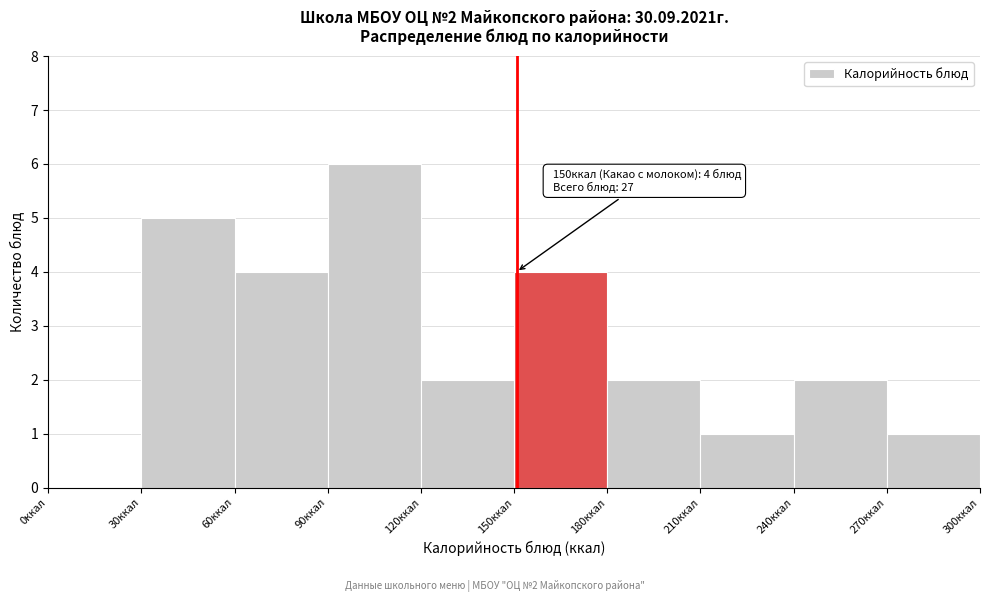

Which range on the x-axis has the tallest bar?

90 to 120